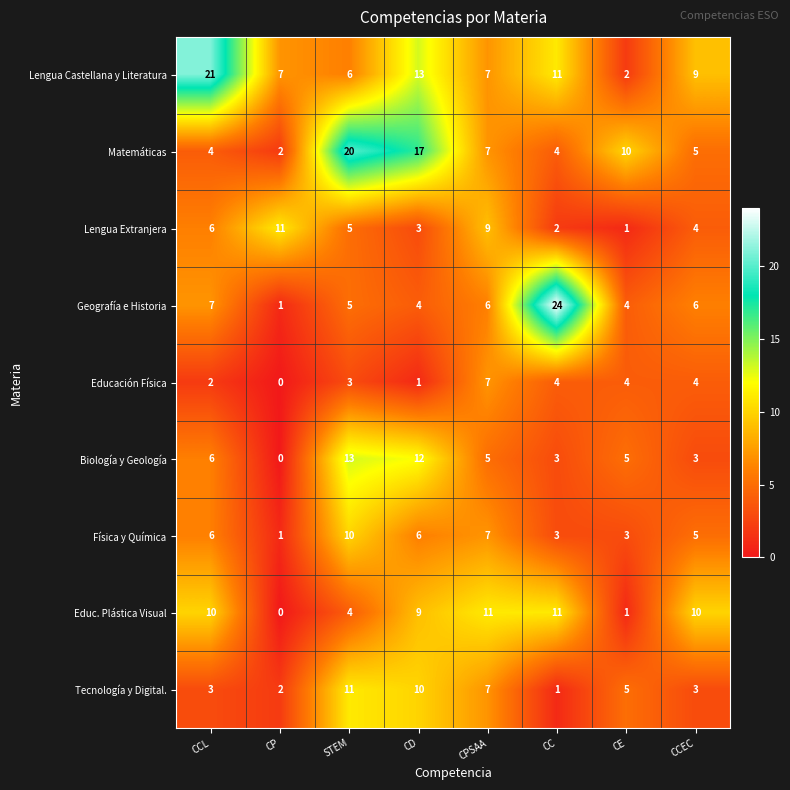

The value of Lengua Castellana y Literatura at CD is 22. True or false?

False